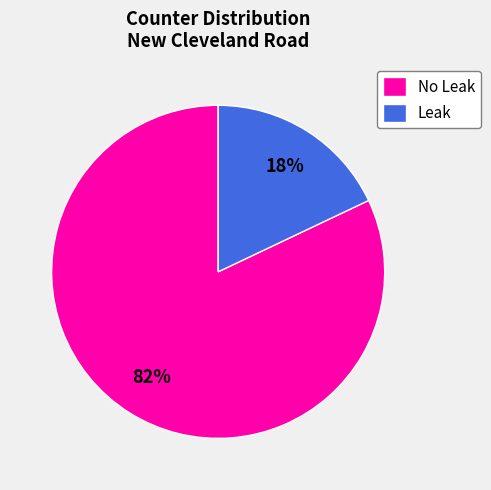

Which category has the smallest portion of the pie?

Leak